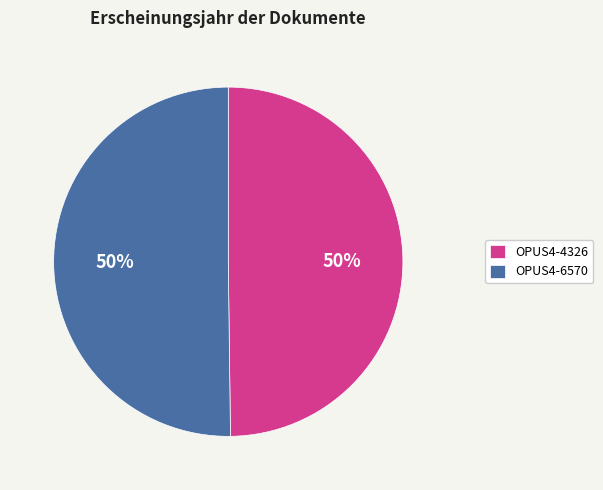

What is the ratio of the value at OPUS4-4326 to the value at OPUS4-6570?

1.0